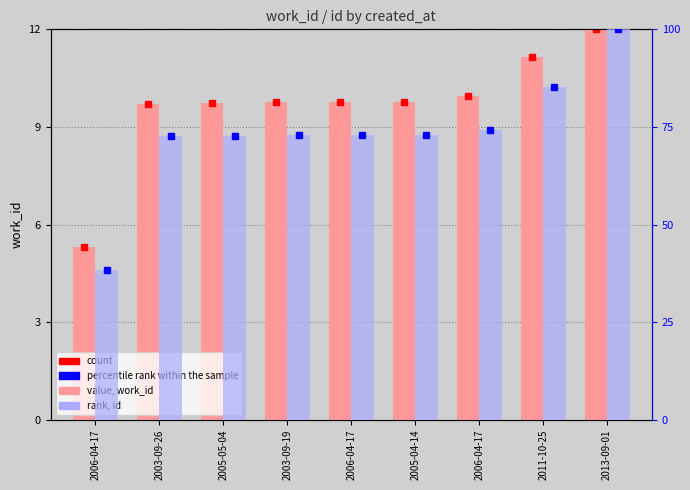

List the labels in order of id value, smallest first.

2006-04-17, 2003-09-26, 2005-05-04, 2003-09-19, 2006-04-17, 2005-04-14, 2006-04-17, 2011-10-25, 2013-09-01